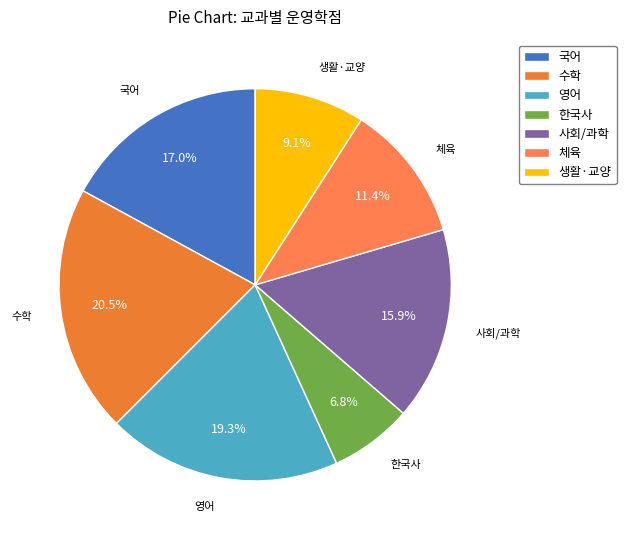

To the nearest percent, what is the difference between the largest and smallest slice percentages?

14%